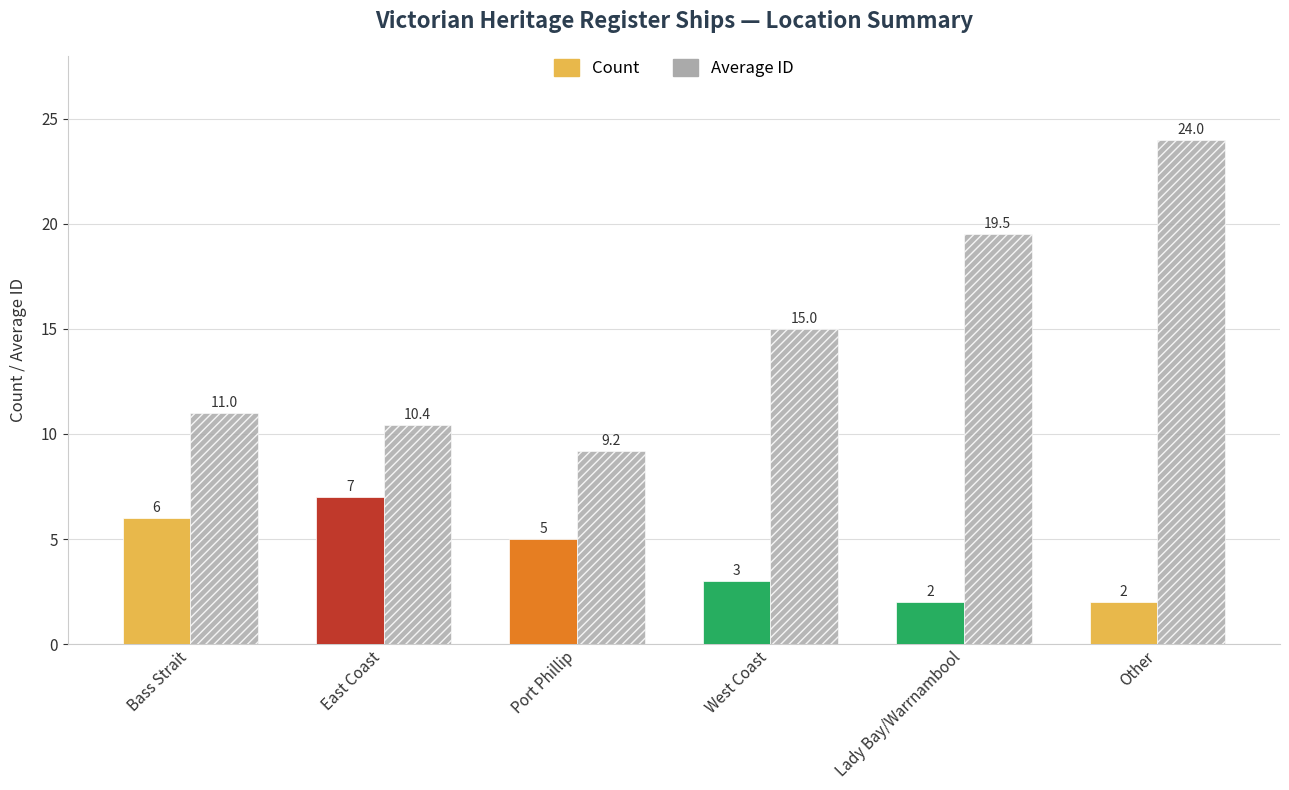

Which series has the largest total across all categories?

Average ID